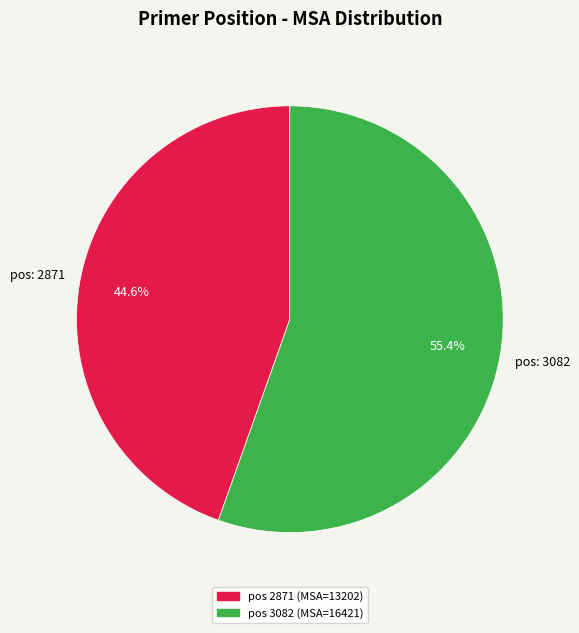

To the nearest percent, what is the difference between the largest and smallest slice percentages?

11%